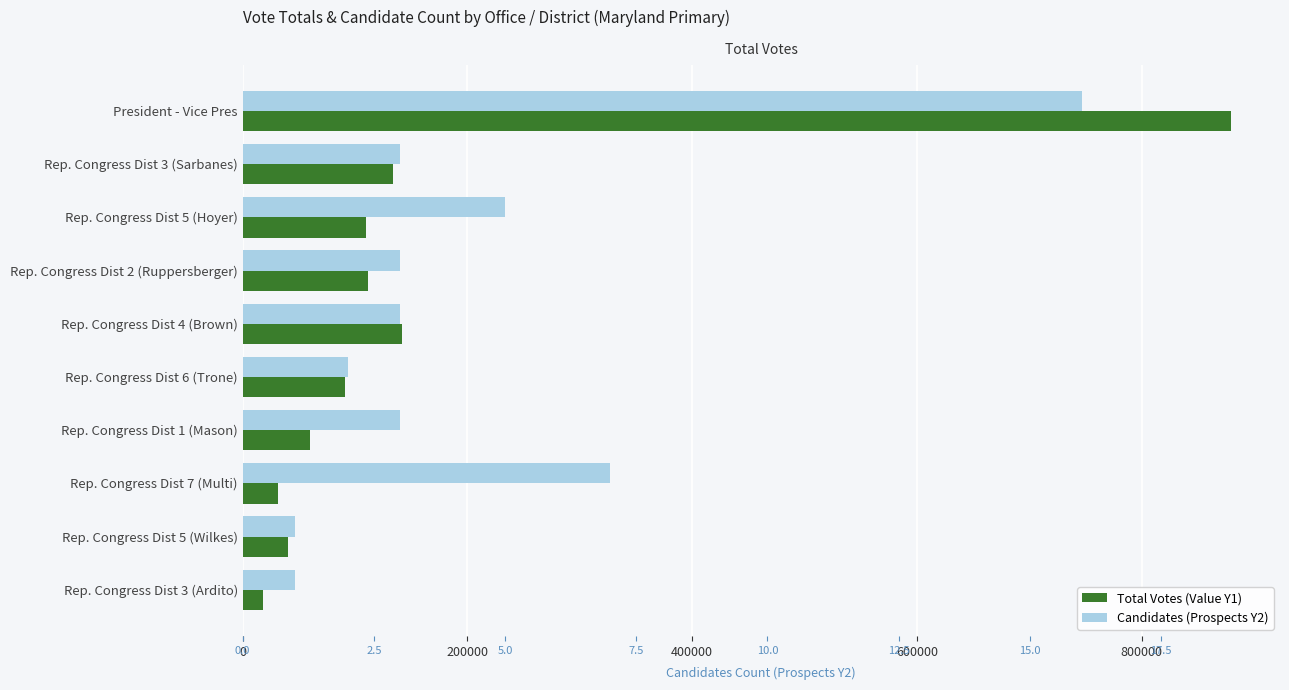

Rank the series by their maximum value, from lowest to highest.

Candidates (Prospects Y2), Total Votes (Value Y1)